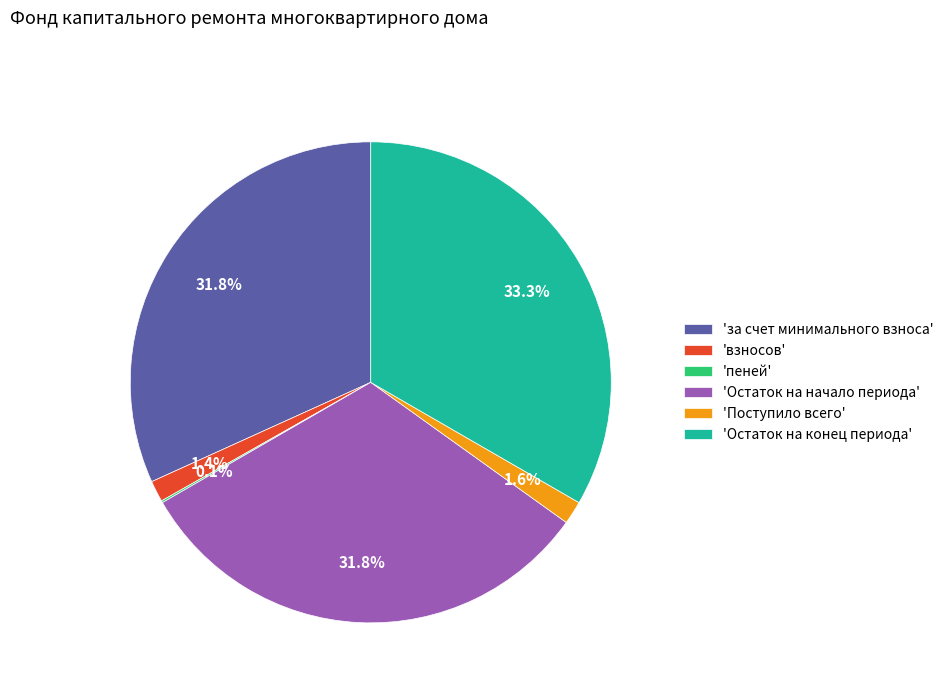

Which slice is the largest?

'Остаток на конец периода'